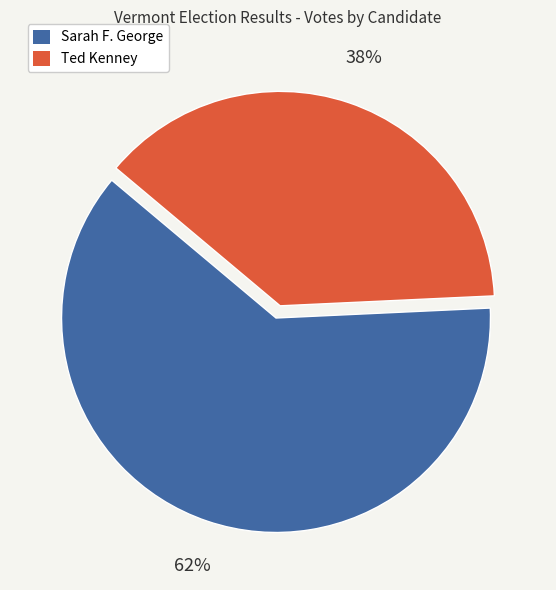

Does any single category account for the majority?

Yes